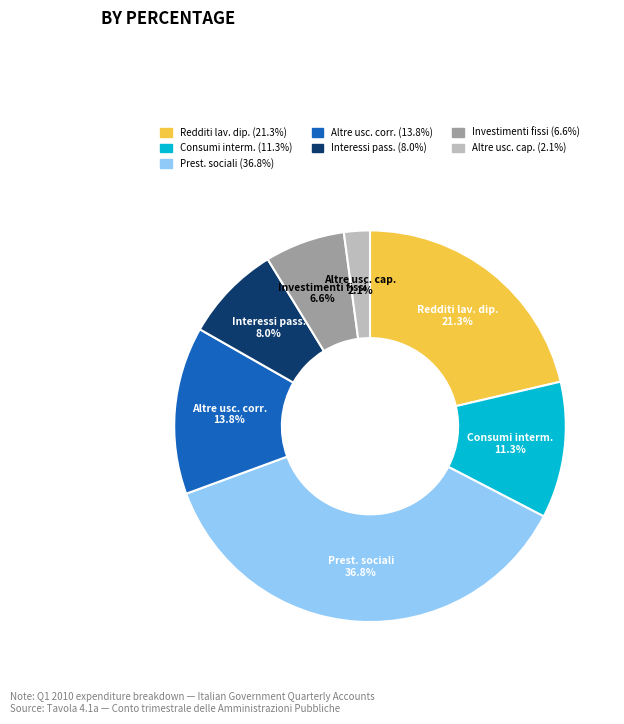

Does any single category account for the majority?

No